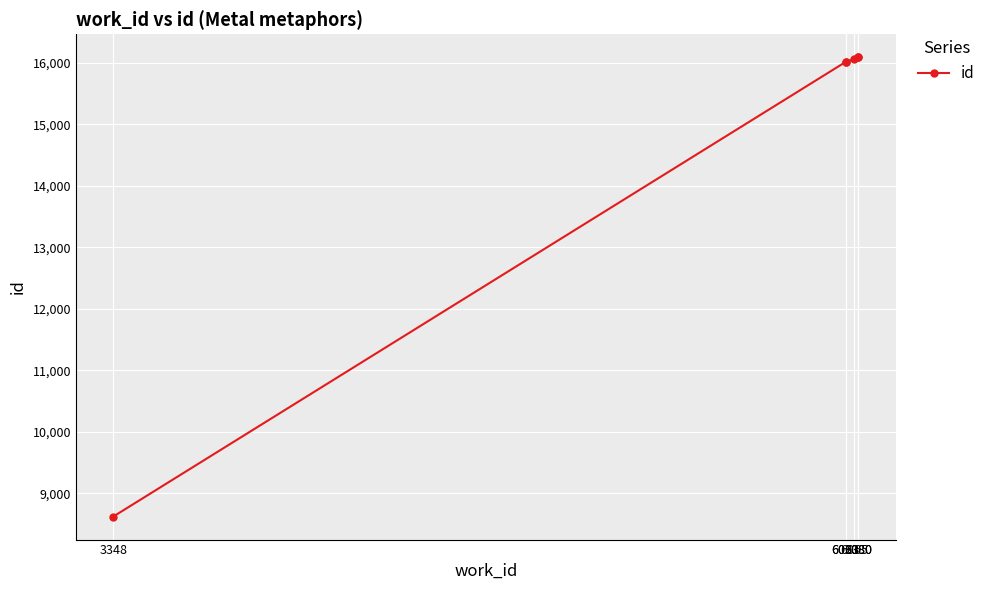

List the labels in order of value, smallest first.

3348, 6033, 6033, 6065, 6080, 6080